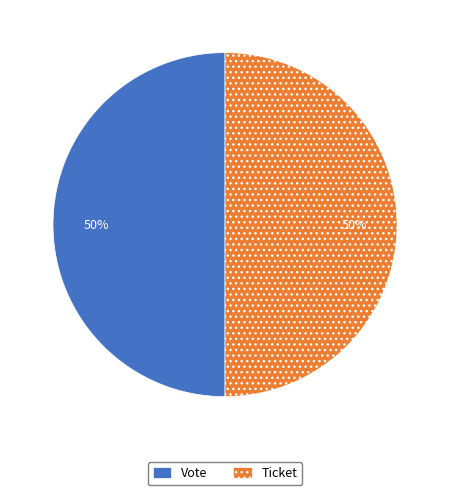

Approximately how many times larger is the value at Vote compared to Ticket?

1.0